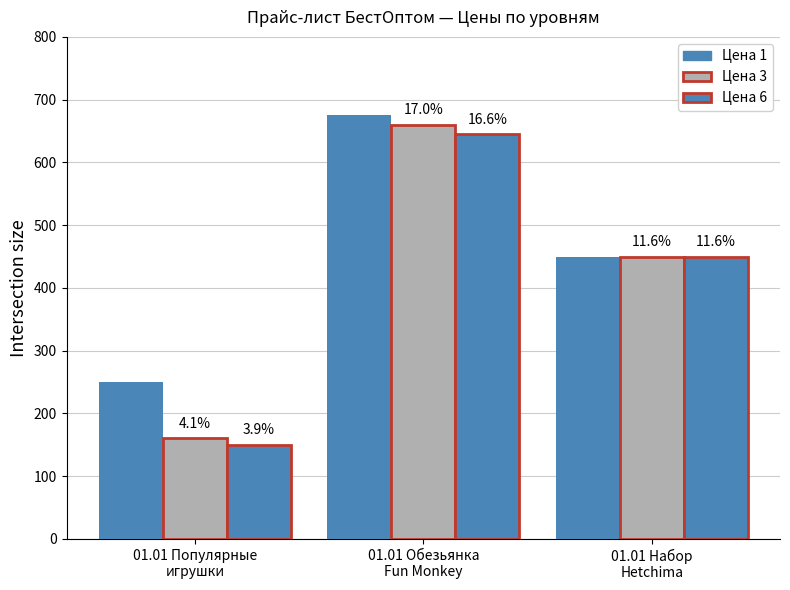

Does the chart contain stacked bars?

No